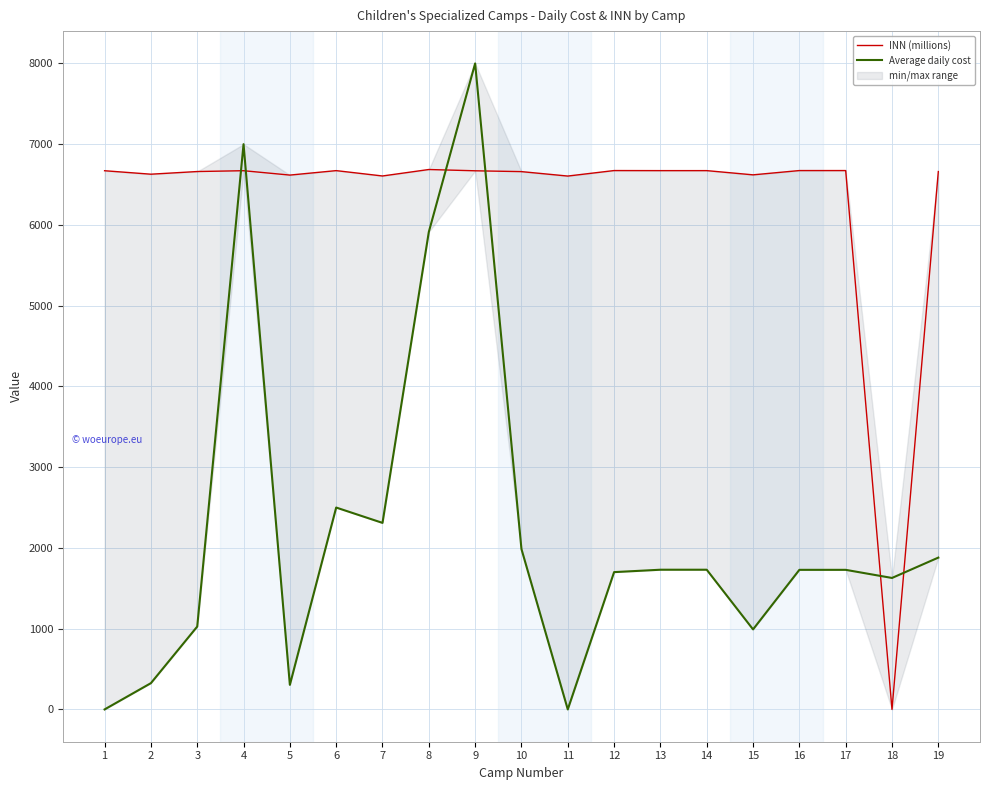

Reading left to right, extract all data points from this chart.

INN (millions): 1=6671.0	2=6628.0	3=6661.0	4=6671.3	5=6617.0	6=6672.3	7=6606.0	8=6686.1	9=6670.2	10=6660.0	11=6605.0	12=6673.1	13=6672.3	14=6672.3	15=6620.0	16=6673.1	17=6673.1	18=0.0	19=6661.0
Average daily cost: 1=0.0	2=325.4	3=1026.0	4=7000.0	5=304.0	6=2500.0	7=2310.0	8=5913.0	9=8000.0	10=1985.7	11=0.0	12=1700.3	13=1730.0	14=1730.0	15=991.0	16=1728.6	17=1728.6	18=1628.0	19=1880.0